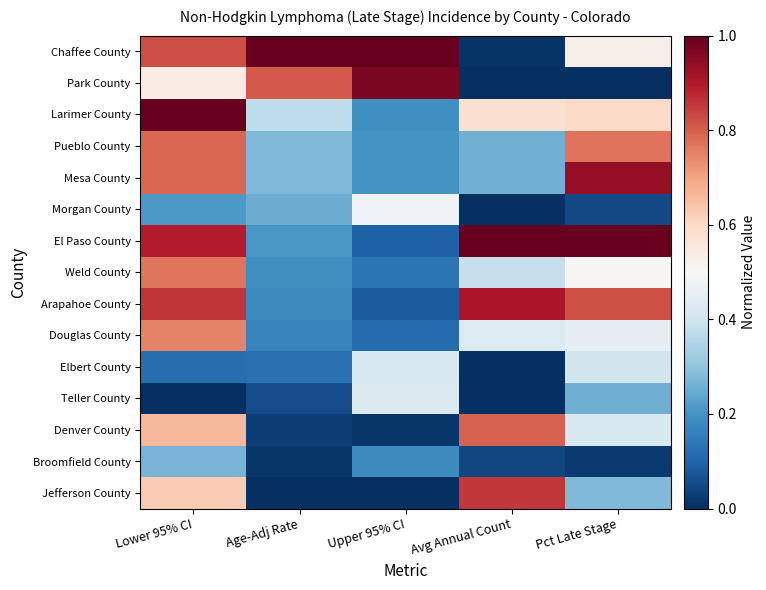

Reading right to left, list all the values displayed in this chart.

Chaffee County: Pct Late Stage=0.5	Avg Annual Count=0.0	Upper 95% CI=1.0	Age-Adj Rate=1.0	Lower 95% CI=0.8
Park County: Pct Late Stage=0.0	Avg Annual Count=0.0	Upper 95% CI=1.0	Age-Adj Rate=0.8	Lower 95% CI=0.5
Larimer County: Pct Late Stage=0.6	Avg Annual Count=0.6	Upper 95% CI=0.2	Age-Adj Rate=0.4	Lower 95% CI=1.0
Pueblo County: Pct Late Stage=0.8	Avg Annual Count=0.3	Upper 95% CI=0.2	Age-Adj Rate=0.3	Lower 95% CI=0.8
Mesa County: Pct Late Stage=0.9	Avg Annual Count=0.3	Upper 95% CI=0.2	Age-Adj Rate=0.3	Lower 95% CI=0.8
Morgan County: Pct Late Stage=0.0	Avg Annual Count=0.0	Upper 95% CI=0.5	Age-Adj Rate=0.3	Lower 95% CI=0.2
El Paso County: Pct Late Stage=1.0	Avg Annual Count=1.0	Upper 95% CI=0.1	Age-Adj Rate=0.2	Lower 95% CI=0.9
Weld County: Pct Late Stage=0.5	Avg Annual Count=0.4	Upper 95% CI=0.1	Age-Adj Rate=0.2	Lower 95% CI=0.8
Arapahoe County: Pct Late Stage=0.8	Avg Annual Count=0.9	Upper 95% CI=0.1	Age-Adj Rate=0.2	Lower 95% CI=0.9
Douglas County: Pct Late Stage=0.5	Avg Annual Count=0.4	Upper 95% CI=0.1	Age-Adj Rate=0.2	Lower 95% CI=0.7
Elbert County: Pct Late Stage=0.4	Avg Annual Count=0.0	Upper 95% CI=0.4	Age-Adj Rate=0.1	Lower 95% CI=0.1
Teller County: Pct Late Stage=0.3	Avg Annual Count=0.0	Upper 95% CI=0.4	Age-Adj Rate=0.1	Lower 95% CI=0.0
Denver County: Pct Late Stage=0.4	Avg Annual Count=0.8	Upper 95% CI=0.0	Age-Adj Rate=0.0	Lower 95% CI=0.7
Broomfield County: Pct Late Stage=0.0	Avg Annual Count=0.0	Upper 95% CI=0.2	Age-Adj Rate=0.0	Lower 95% CI=0.3
Jefferson County: Pct Late Stage=0.3	Avg Annual Count=0.9	Upper 95% CI=0.0	Age-Adj Rate=0.0	Lower 95% CI=0.6